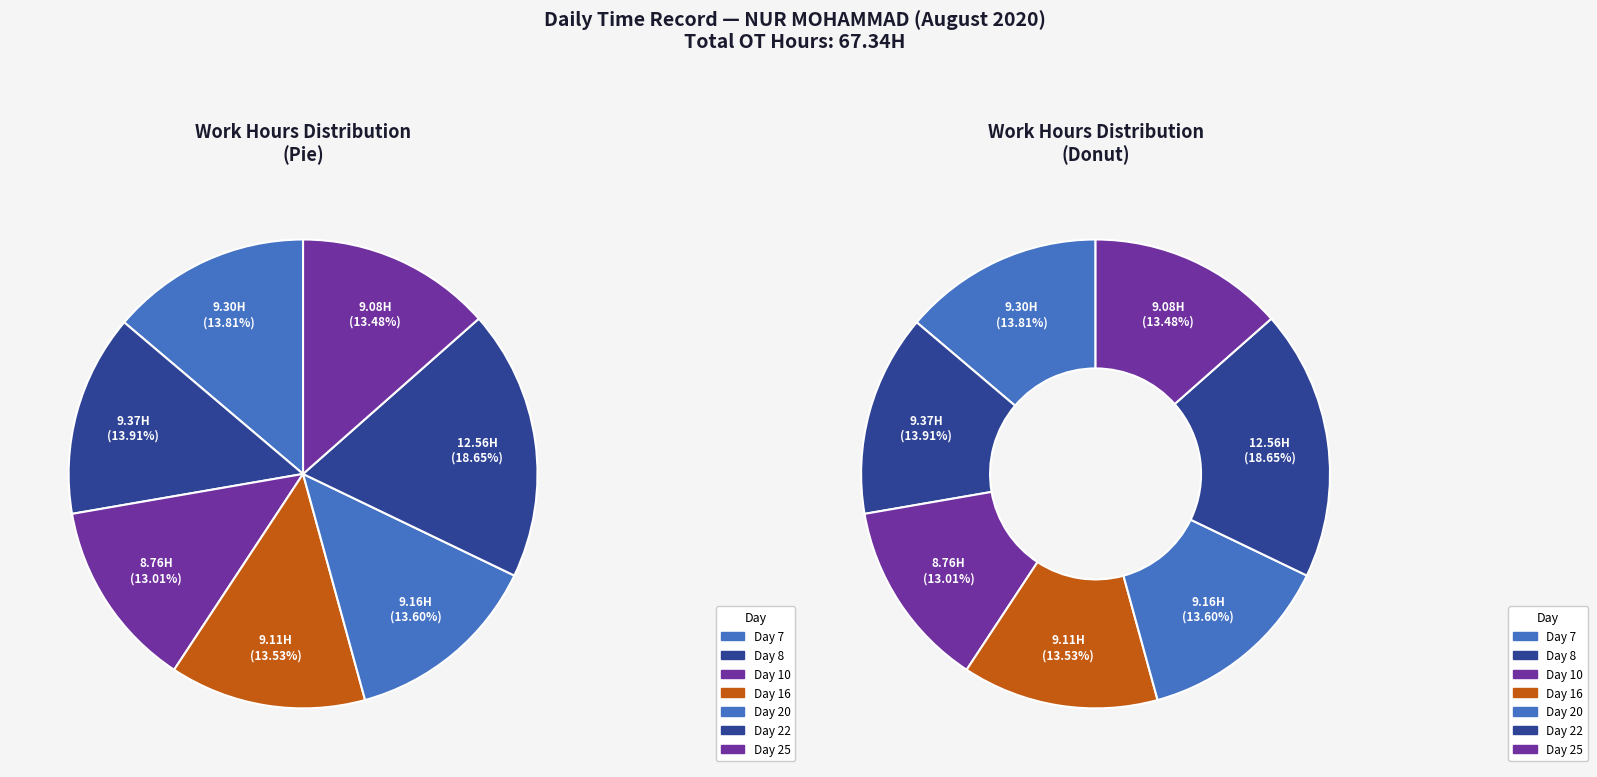

Is it true that Day 8 is 14% of the pie?

True